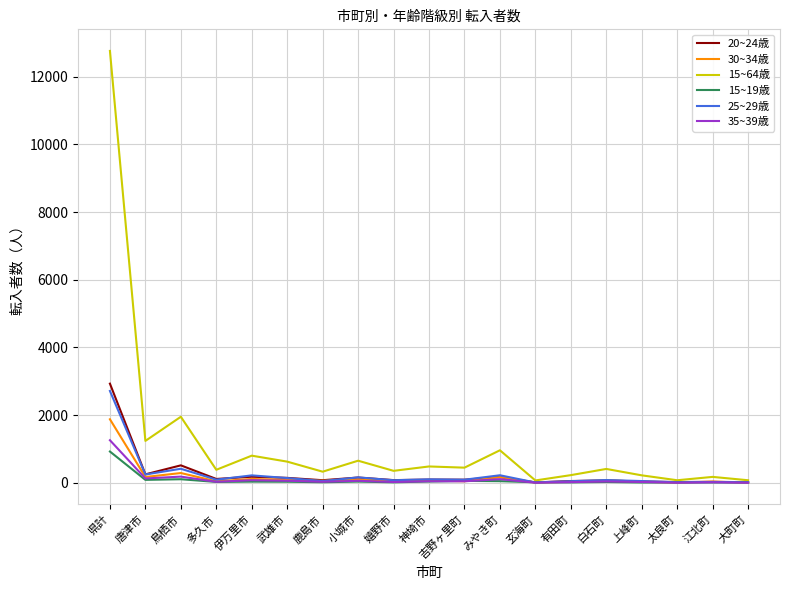

Which series has the widest spread of values?

15~64歳